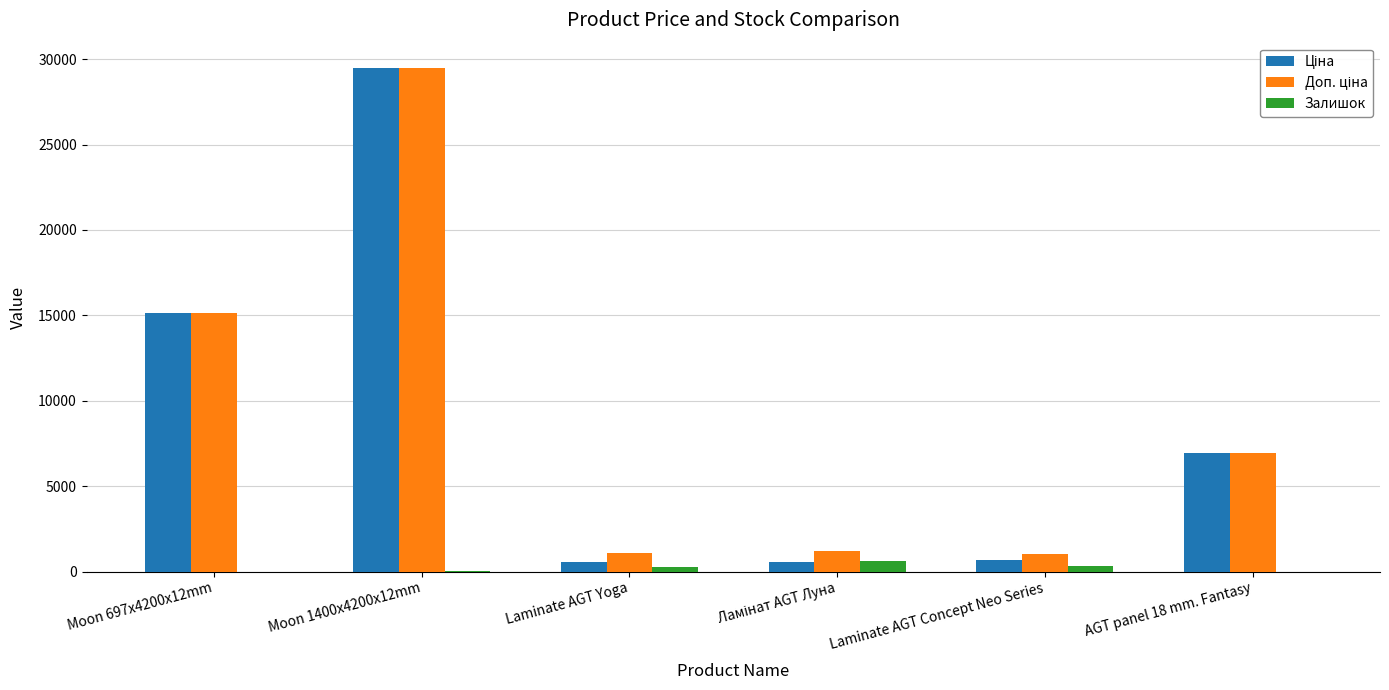

What is the sum of all Залишок values?

1239.0